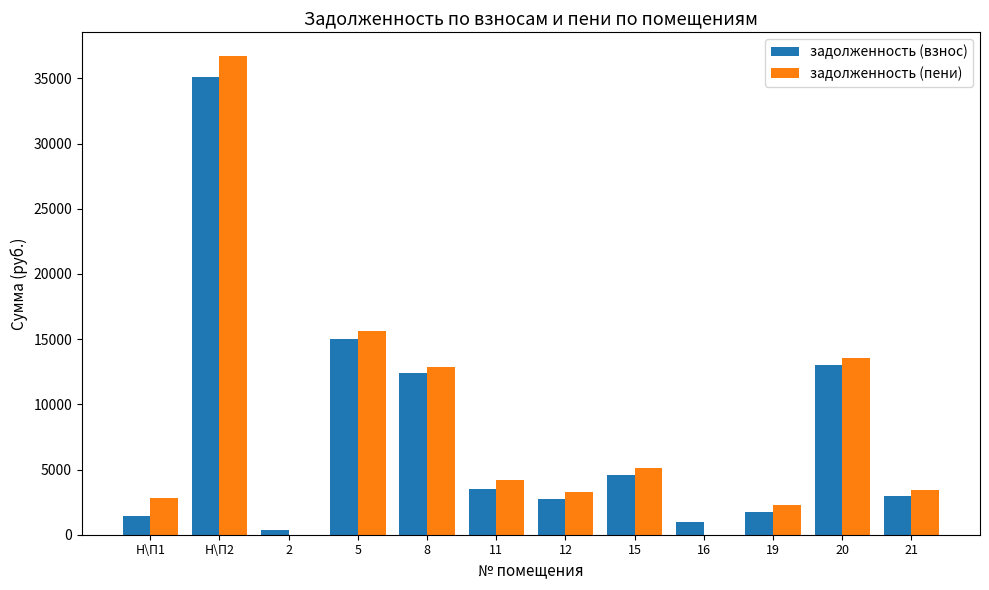

What is the maximum value for задолженность (пени)?

36699.4